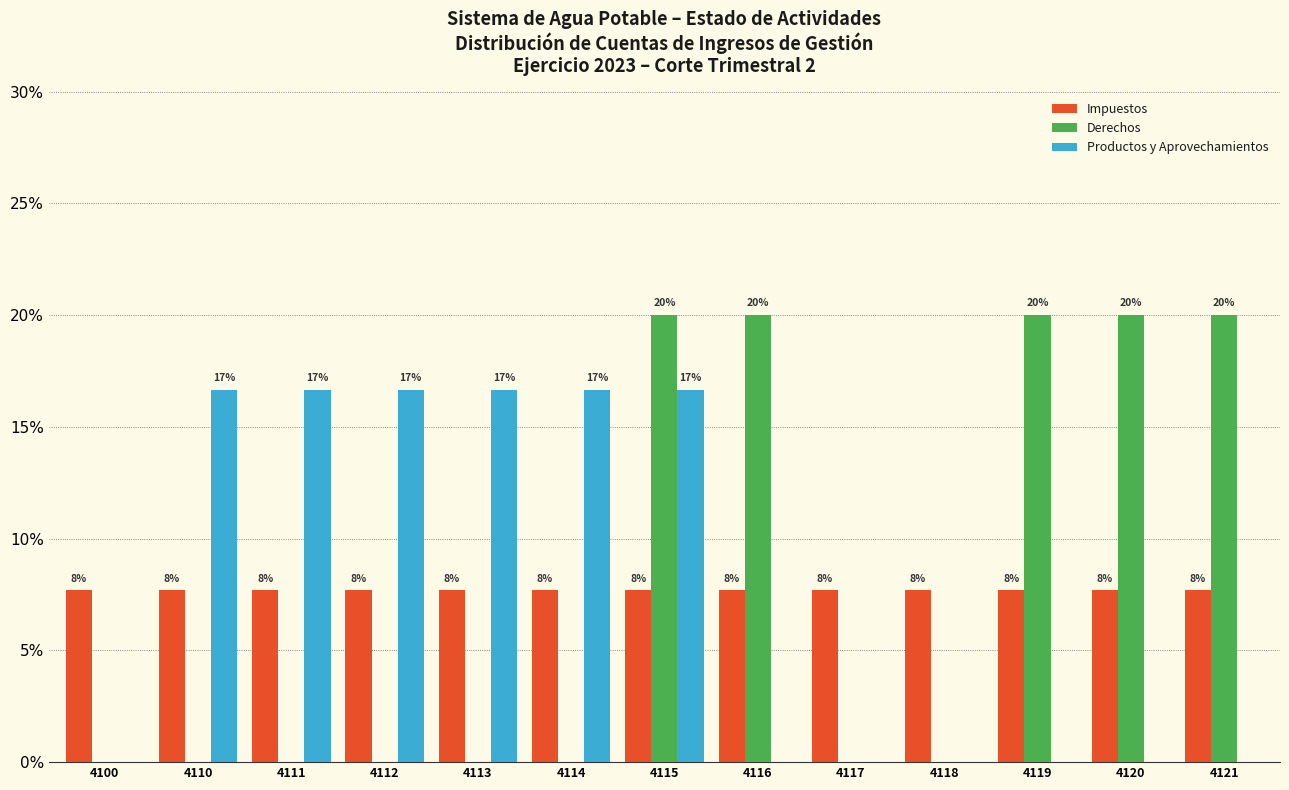

What are all the series names shown in the legend?

Impuestos, Derechos, Productos y Aprovechamientos